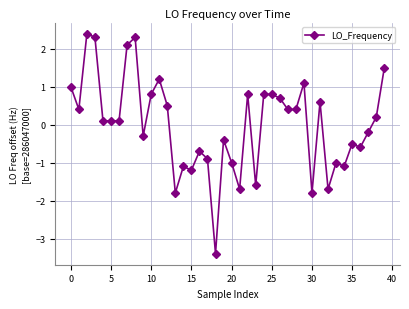

True or false: the data has more than 2 interior local peaks.

True